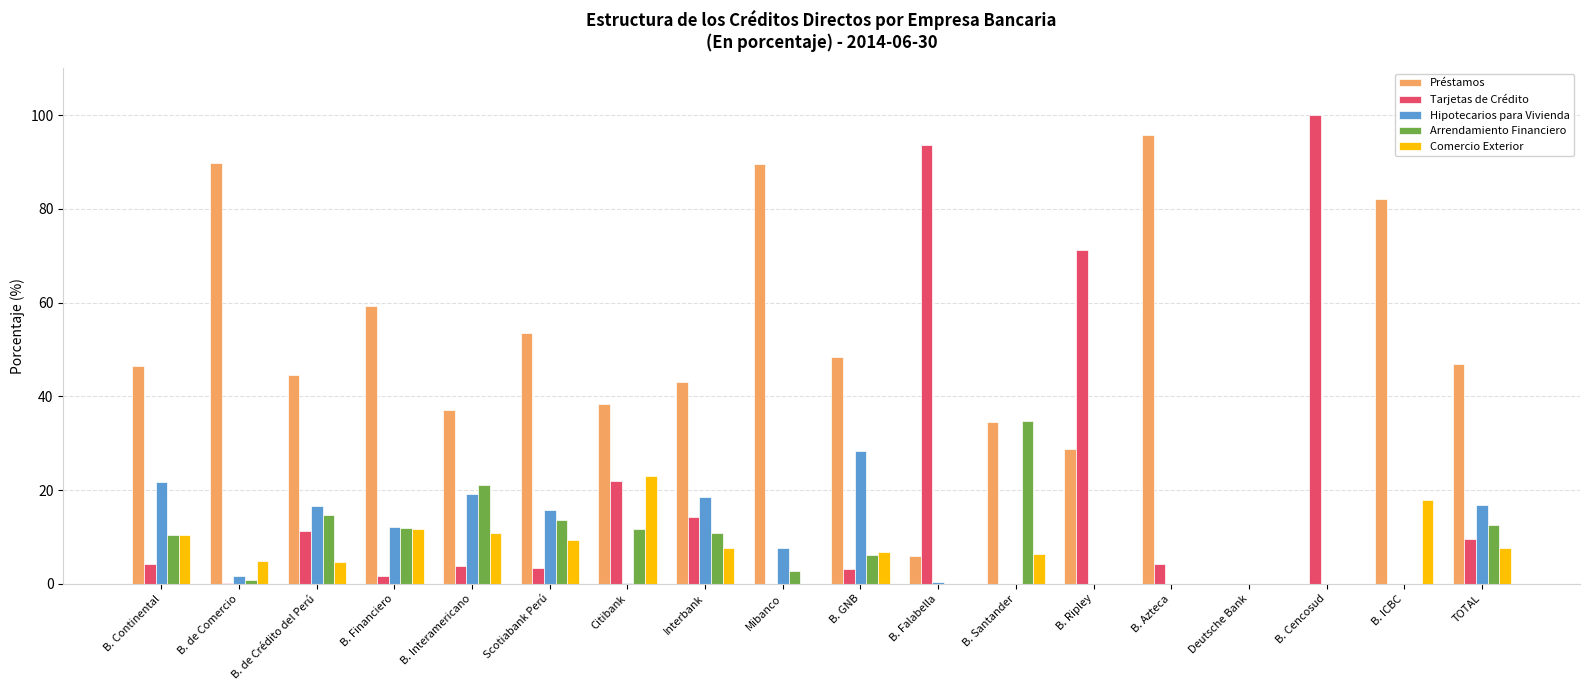

At which label does Arrendamiento Financiero reach its peak?

B. Santander